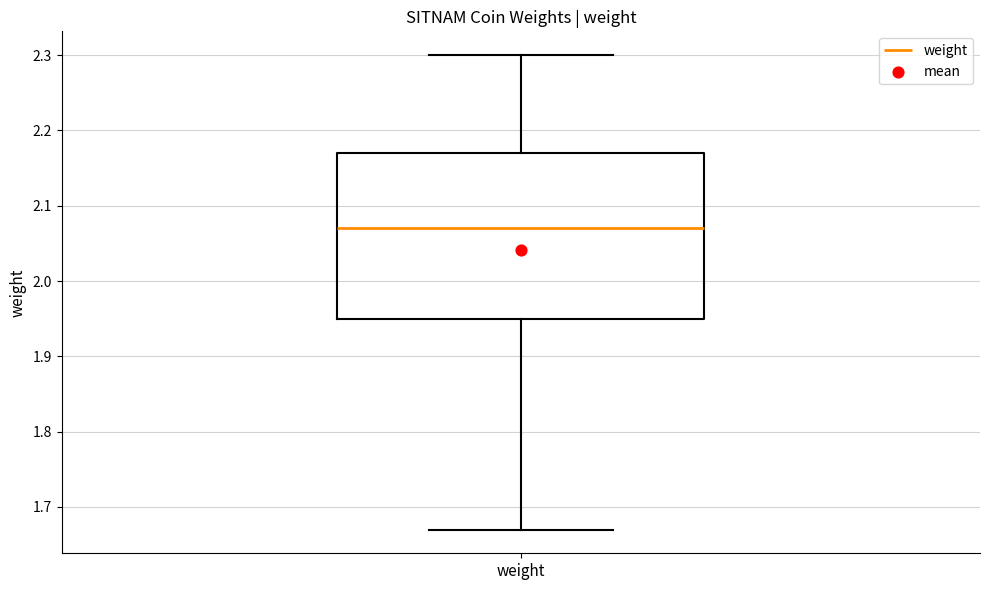

Transcribe this box plot: give where the median line is, the range the box spans, and where the two whiskers end, as read against the y-axis. The values are not printed on the chart, so give them approximately, as read against the axis.

median 2.07, box 1.95 to 2.17, whiskers 1.67 to 2.30